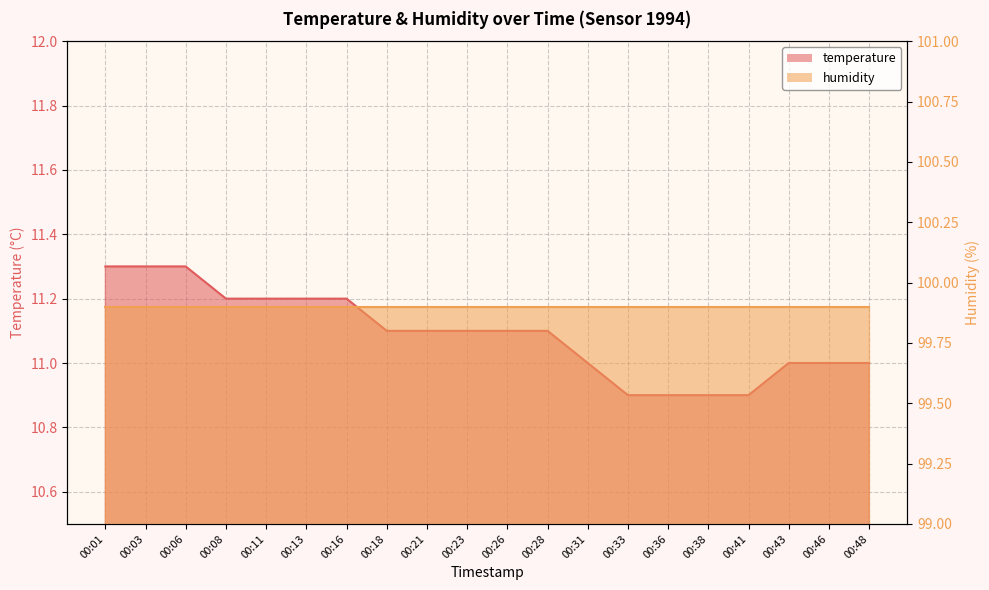

List the labels in order of value, largest first.

00:01, 00:03, 00:06, 00:08, 00:11, 00:13, 00:16, 00:18, 00:21, 00:23, 00:26, 00:28, 00:31, 00:43, 00:46, 00:48, 00:33, 00:36, 00:38, 00:41